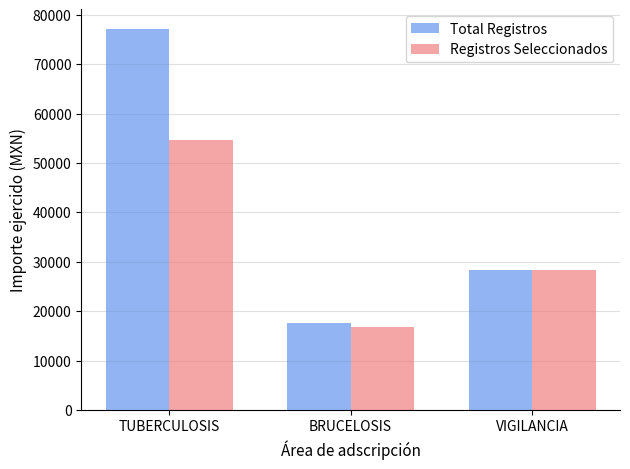

Where is Registros Seleccionados nearest to the value 35701?

VIGILANCIA